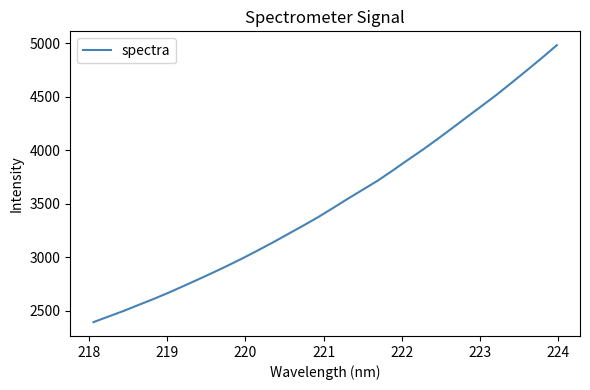

What is the greatest value displayed?

4981.7